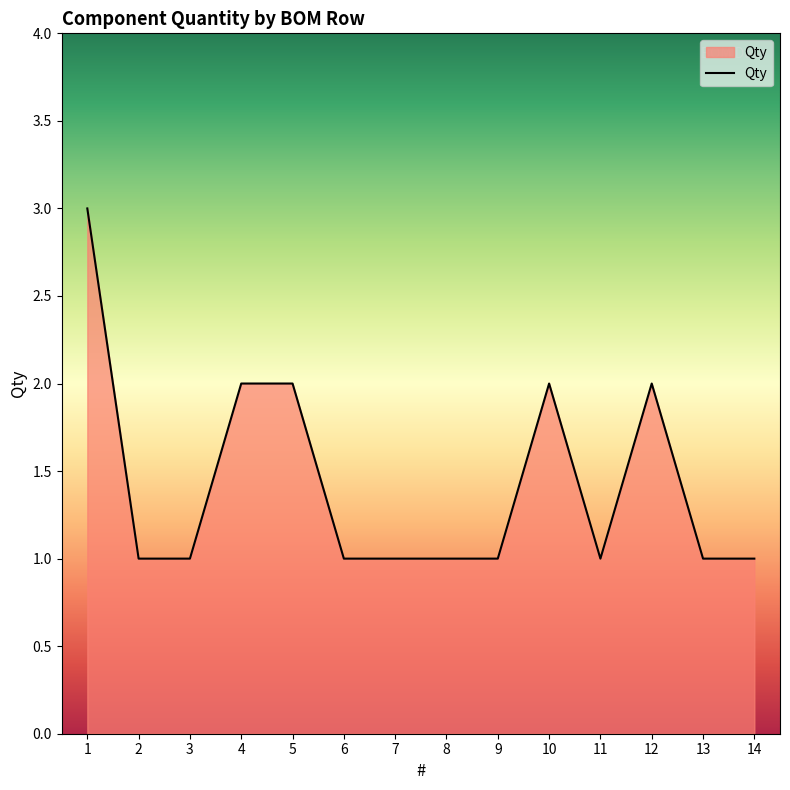

What is the sum of the values at 3 and 13?

2